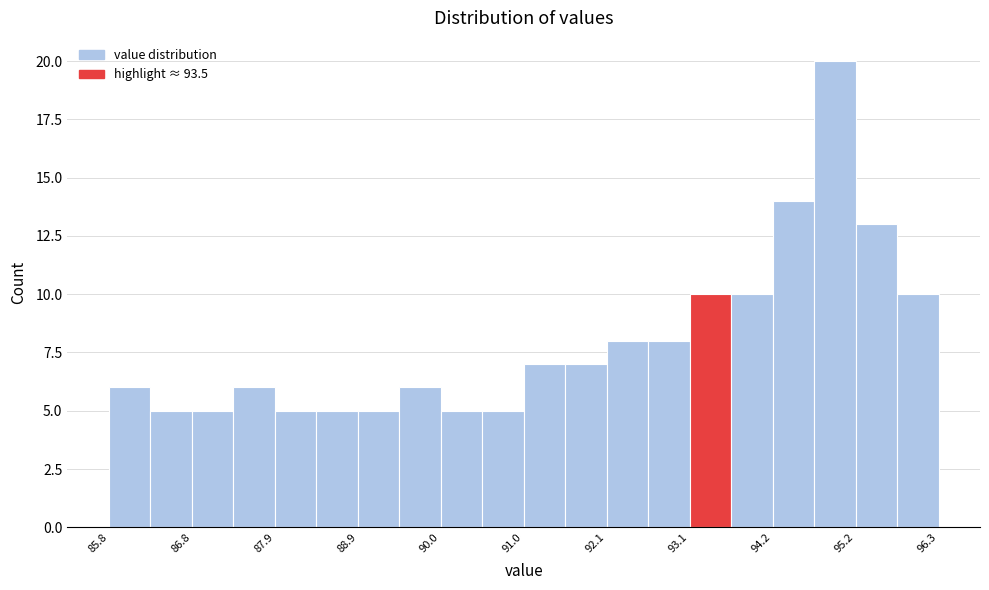

Around what value on the x-axis is the tallest bar? Give the approximate position of its centre, as read against the axis.

95.0